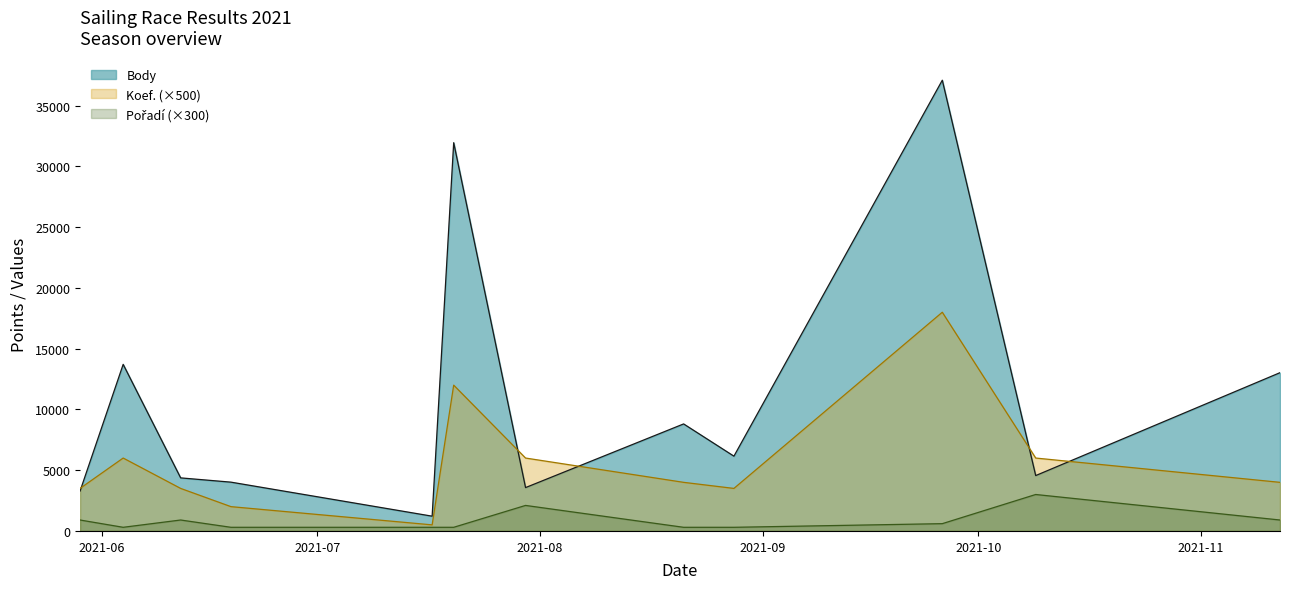

At which category does the chart reach its minimum across all series?

2021-06-04